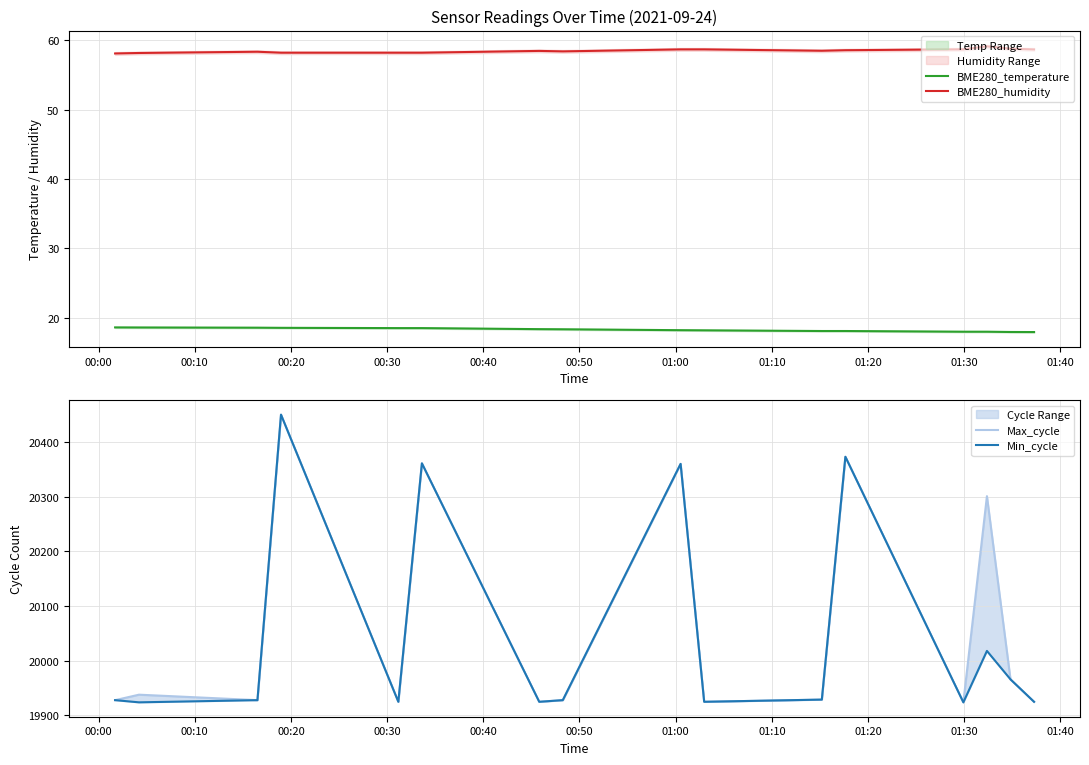

How many series are shown in this chart?

4